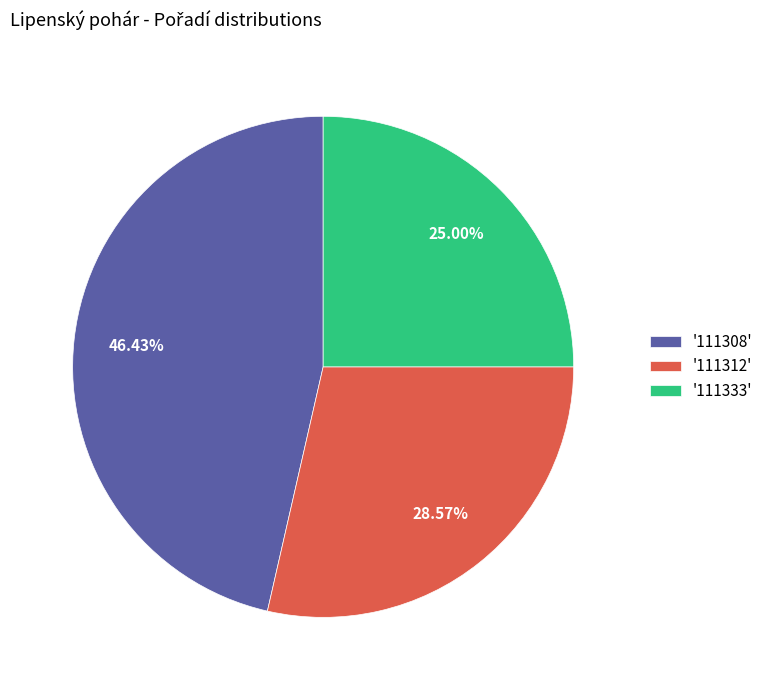

Rank the categories by value from highest to lowest.

'111308', '111312', '111333'